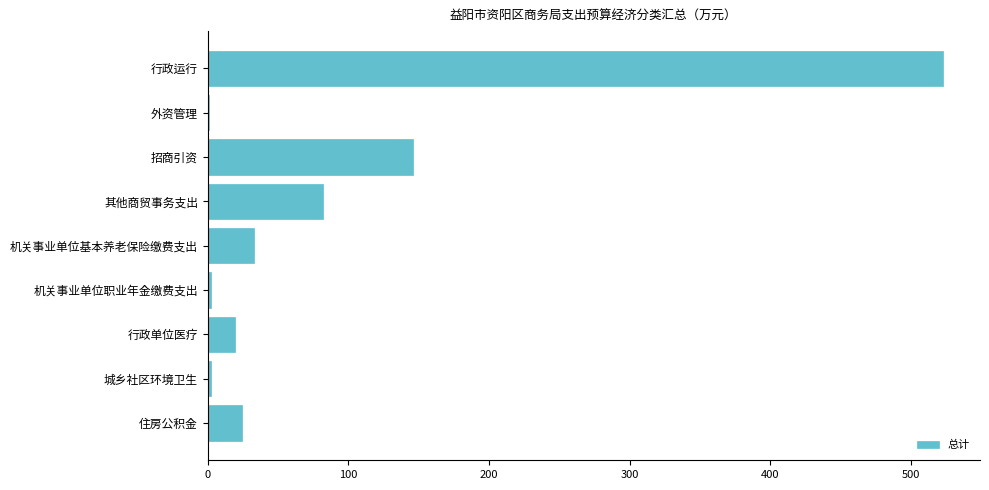

True or false: the data shows 235.7 at 招商引资.

False